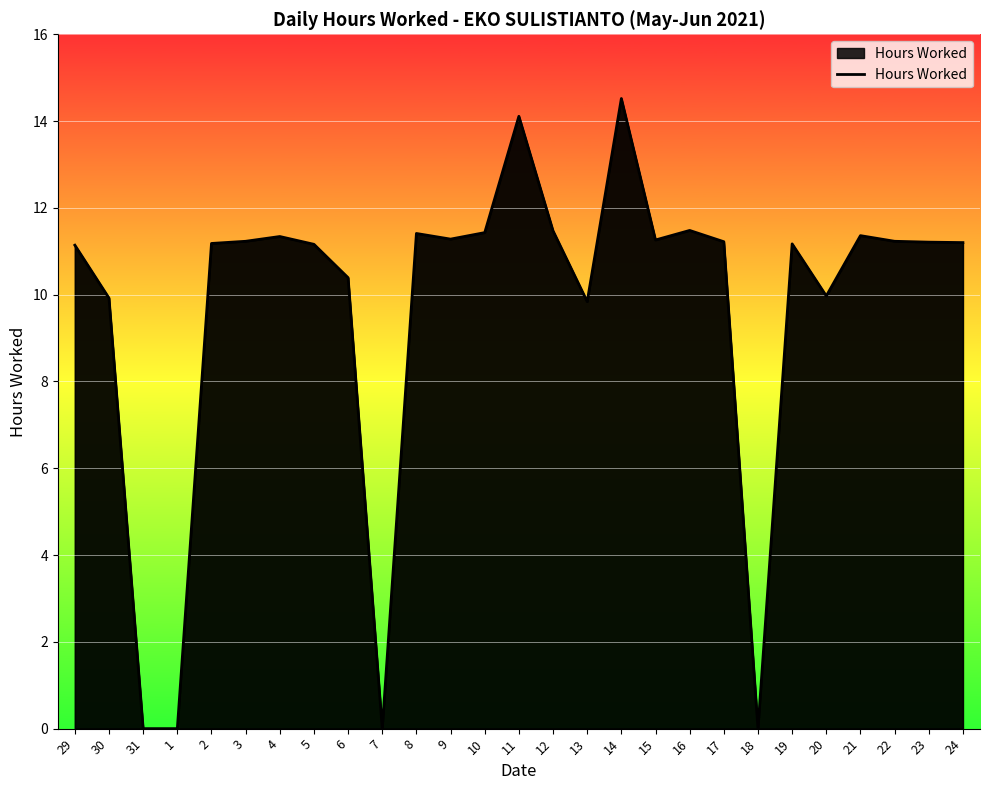

Between 7 and 15, which is larger?

15